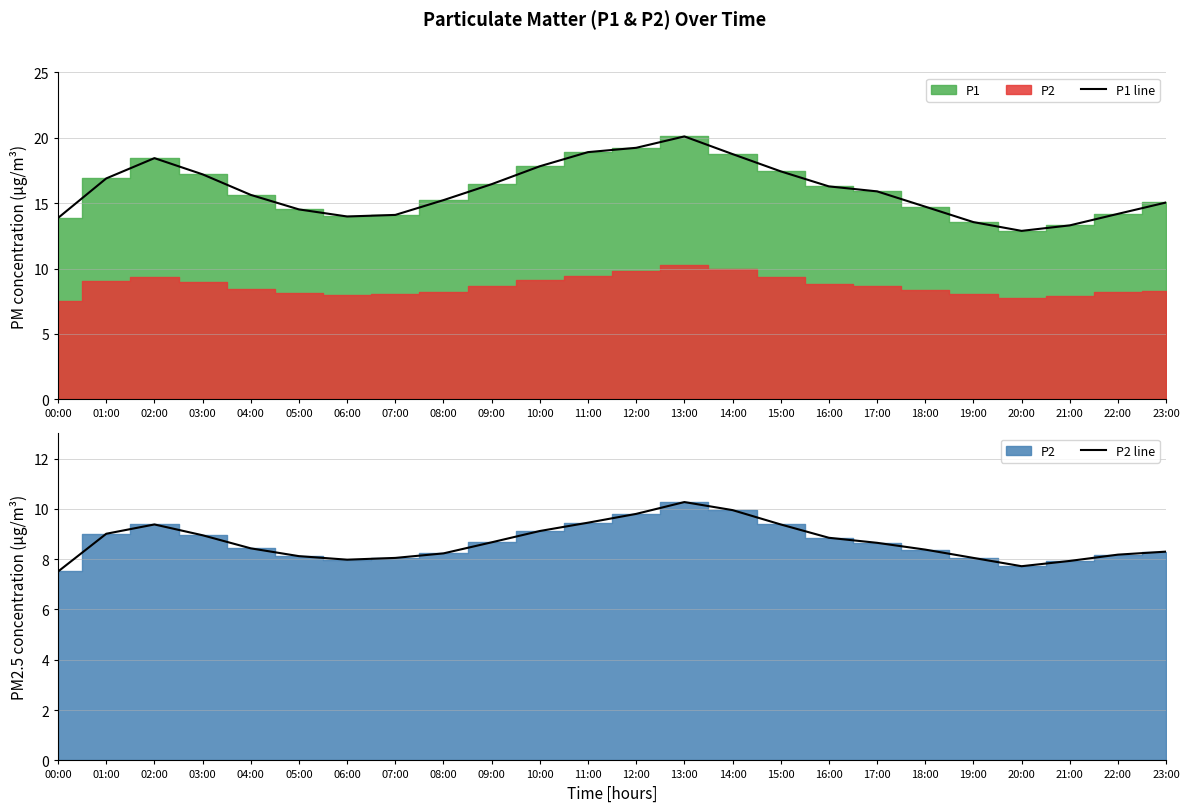

What is the maximum value shown in the chart?

20.1